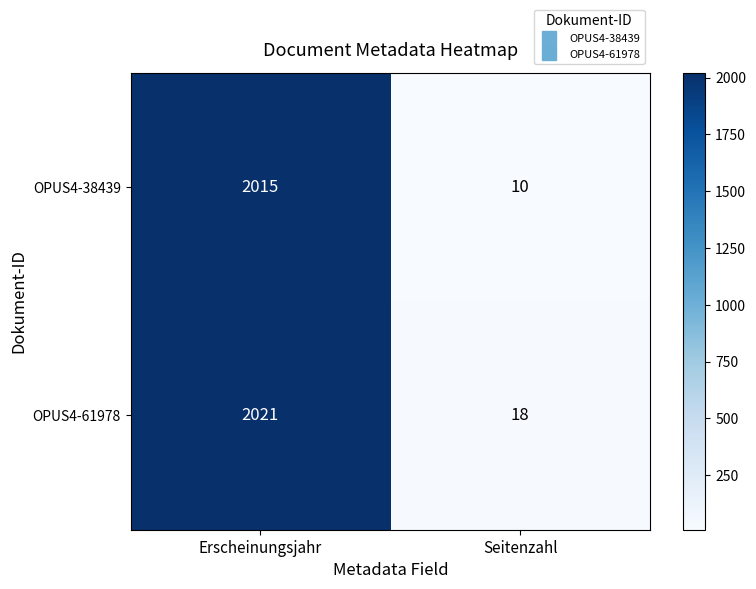

At Seitenzahl, list the series in order from smallest to largest.

OPUS4-38439, OPUS4-61978